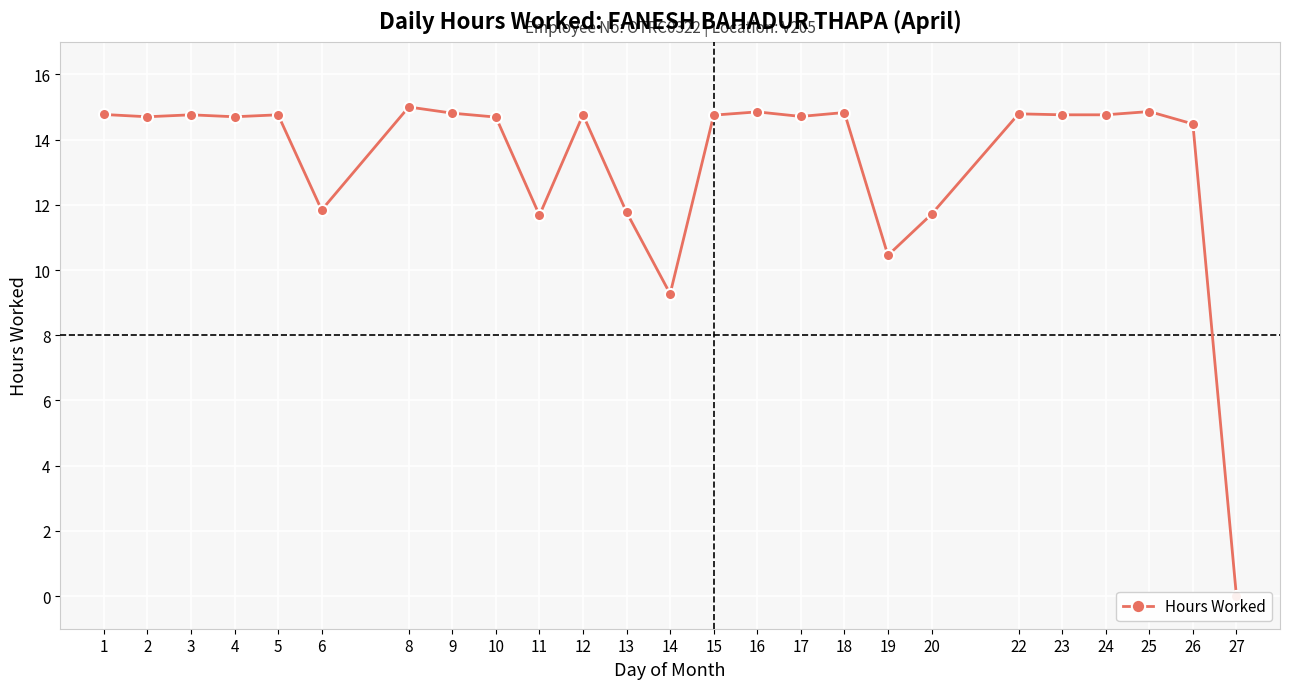

What is the difference between the maximum and minimum values?

15.0